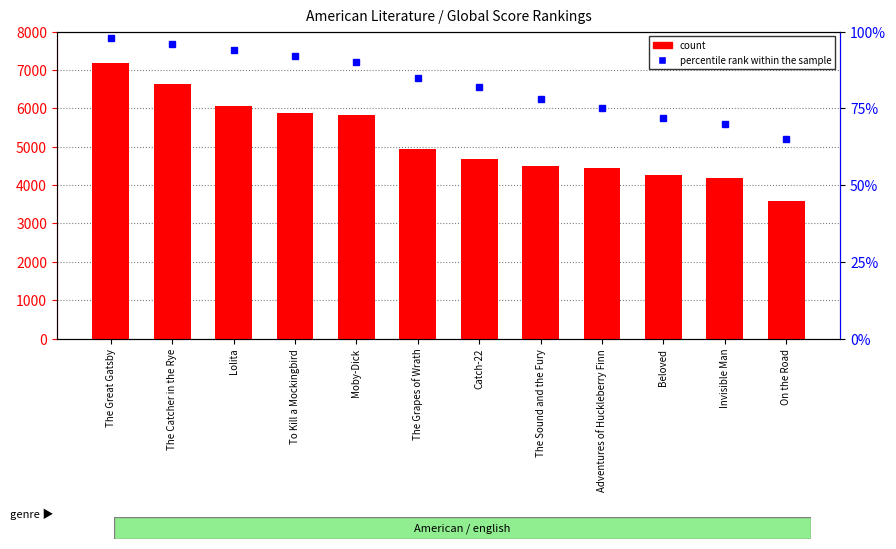

Between The Great Gatsby and Adventures of Huckleberry Finn, which is larger?

The Great Gatsby